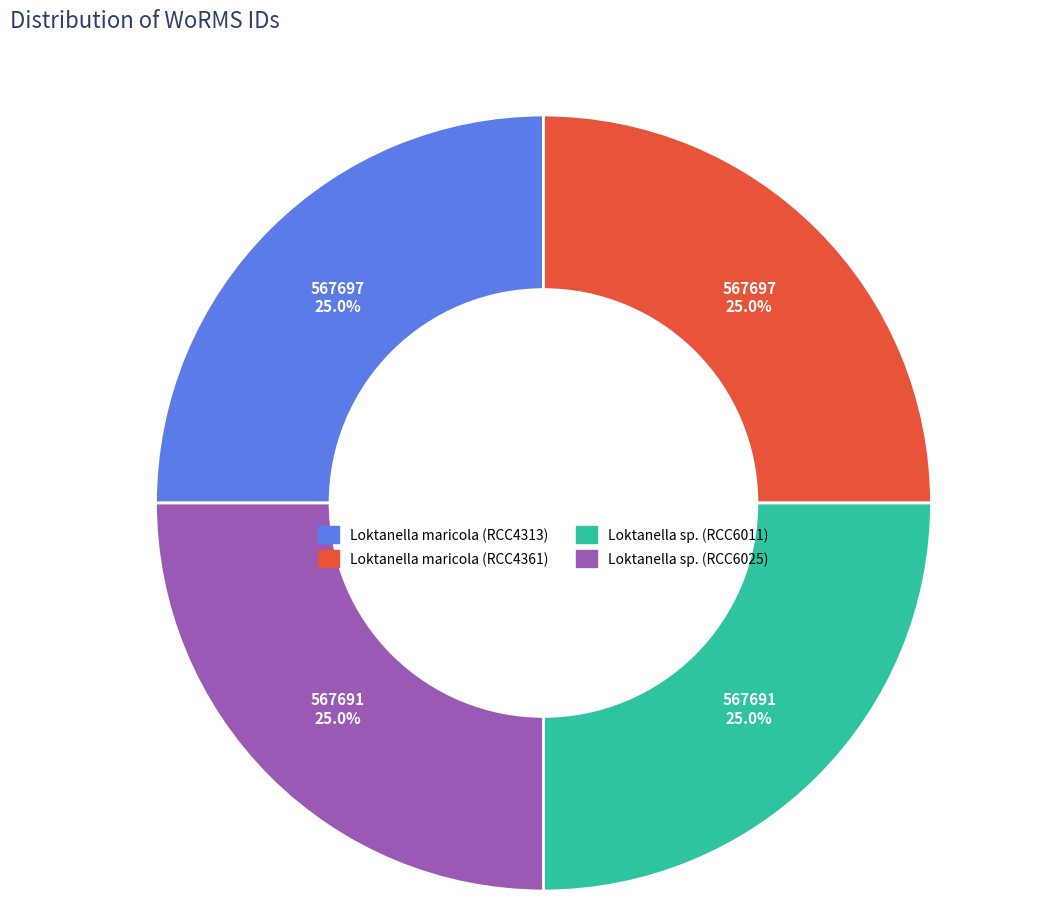

Approximately how many times larger is the value at Loktanella maricola (RCC4313) compared to Loktanella sp. (RCC6025)?

1.0